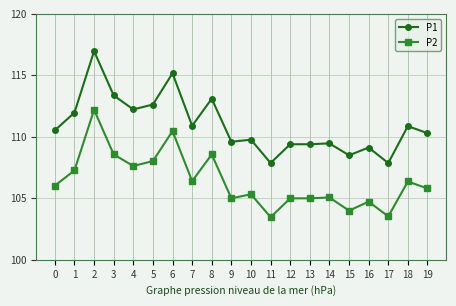

What is the highest value of the P1 series?

117.0